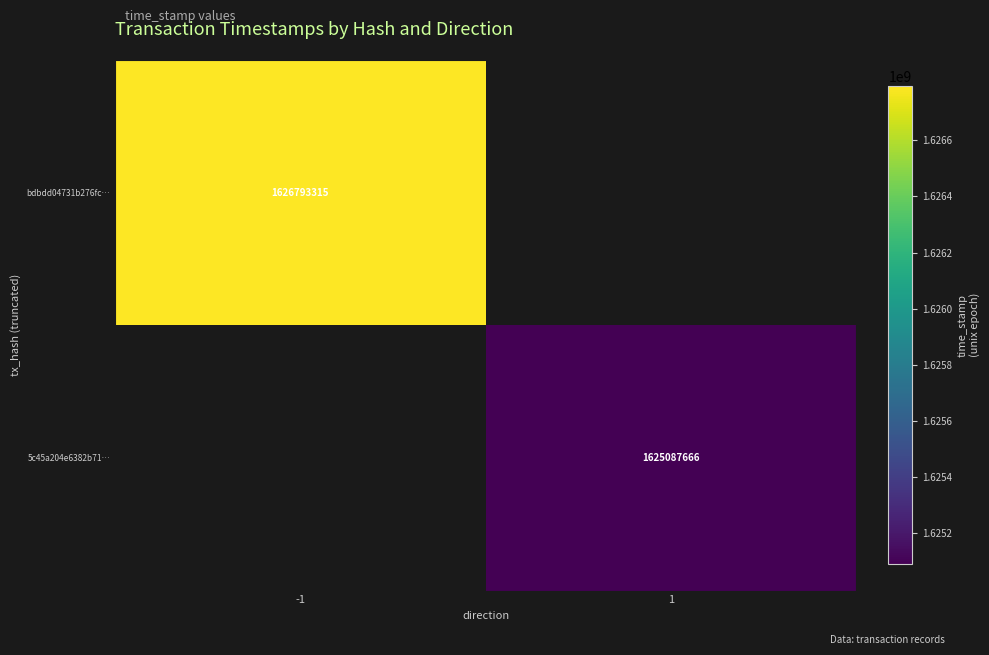

The value of 5c45a204e6382b71… at 1 is 1625087666.0. True or false?

True